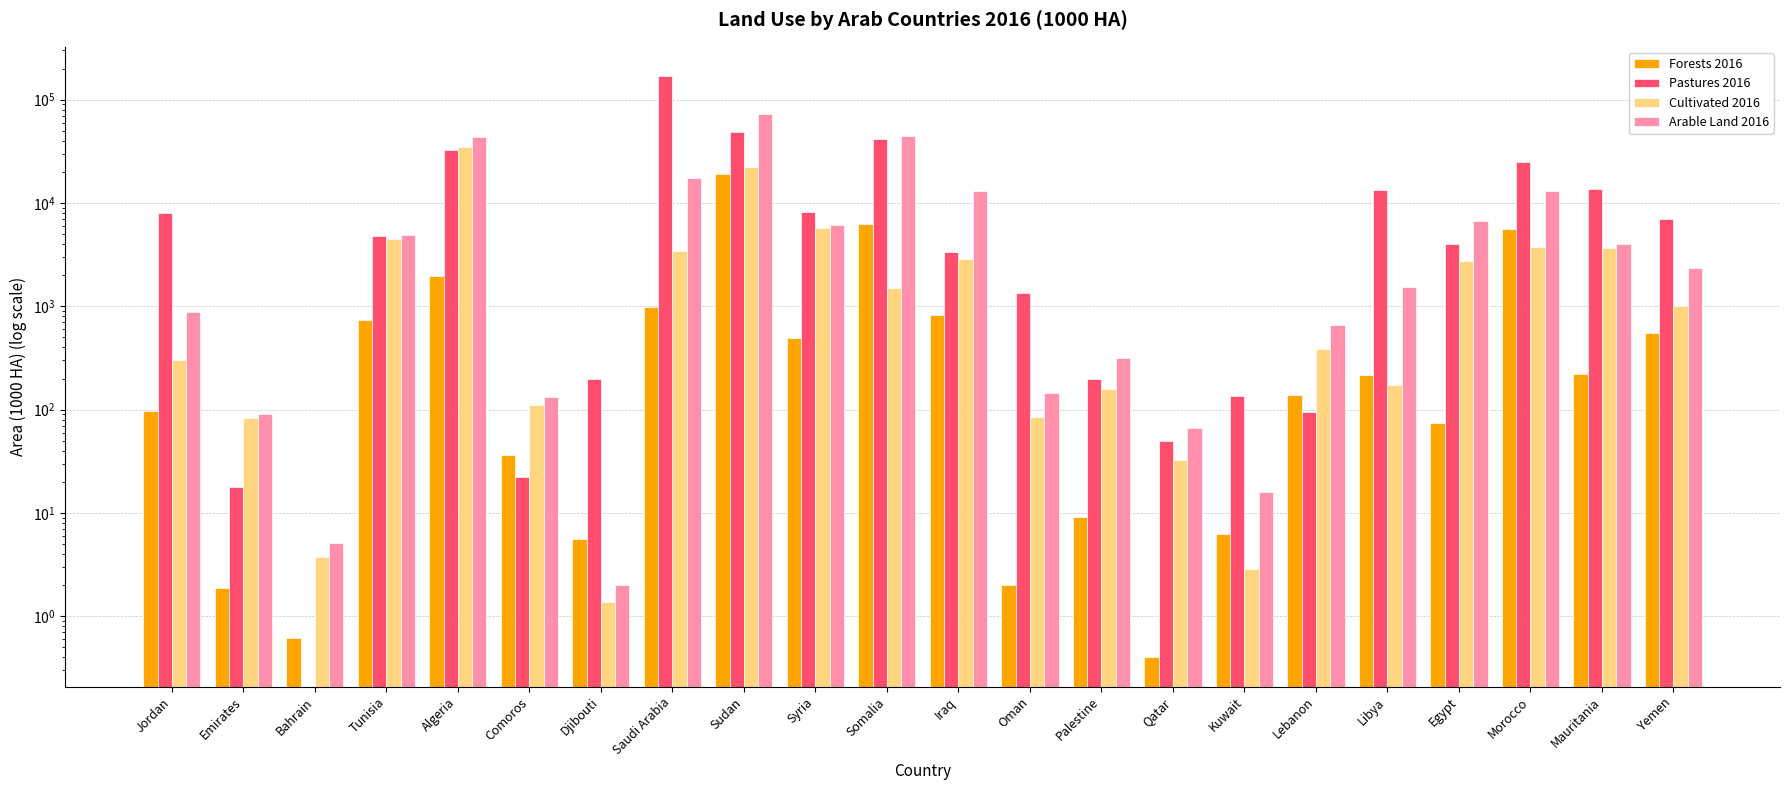

What is the difference between the highest and lowest values at Yemen?

6451.0